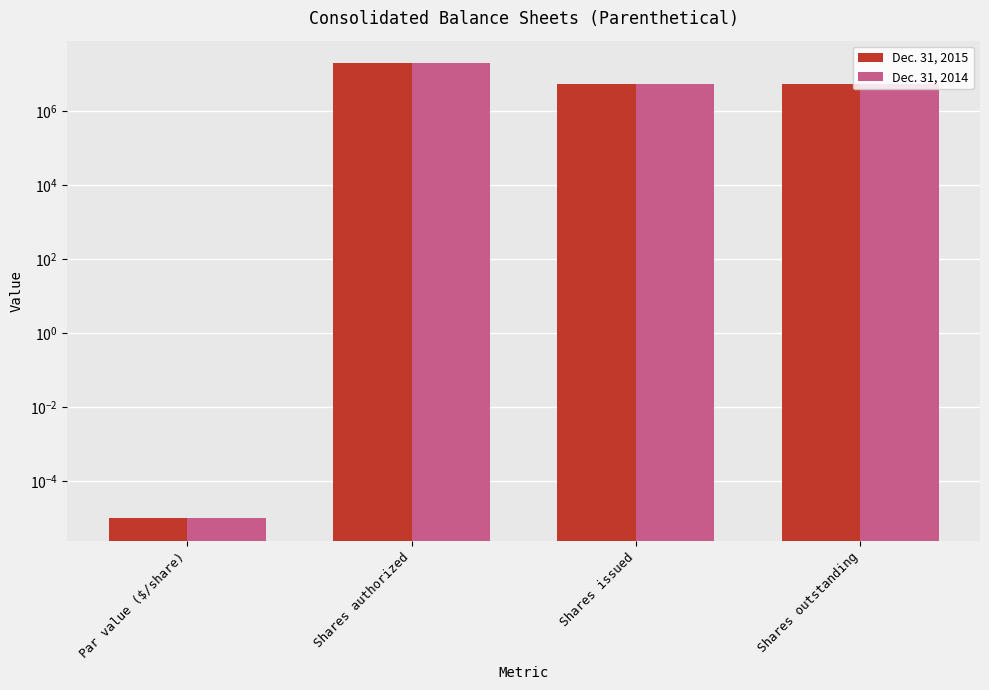

How many values in the Dec. 31, 2015 series are below 5538002?

1